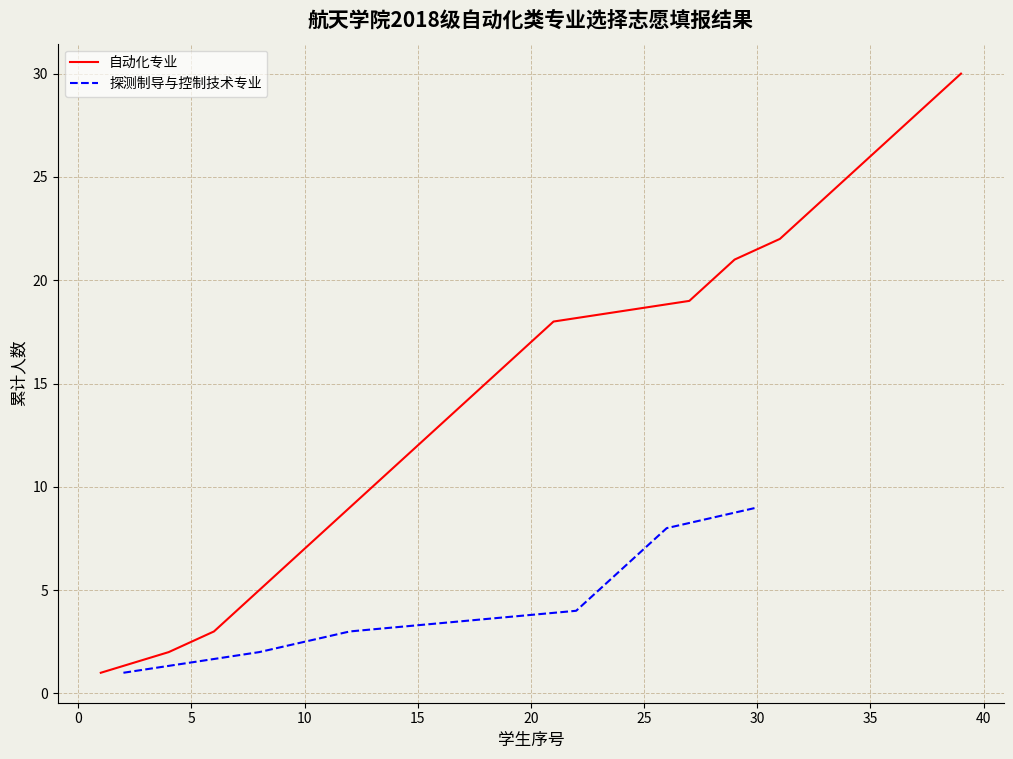

What is the highest value of the 自动化专业 series?

30